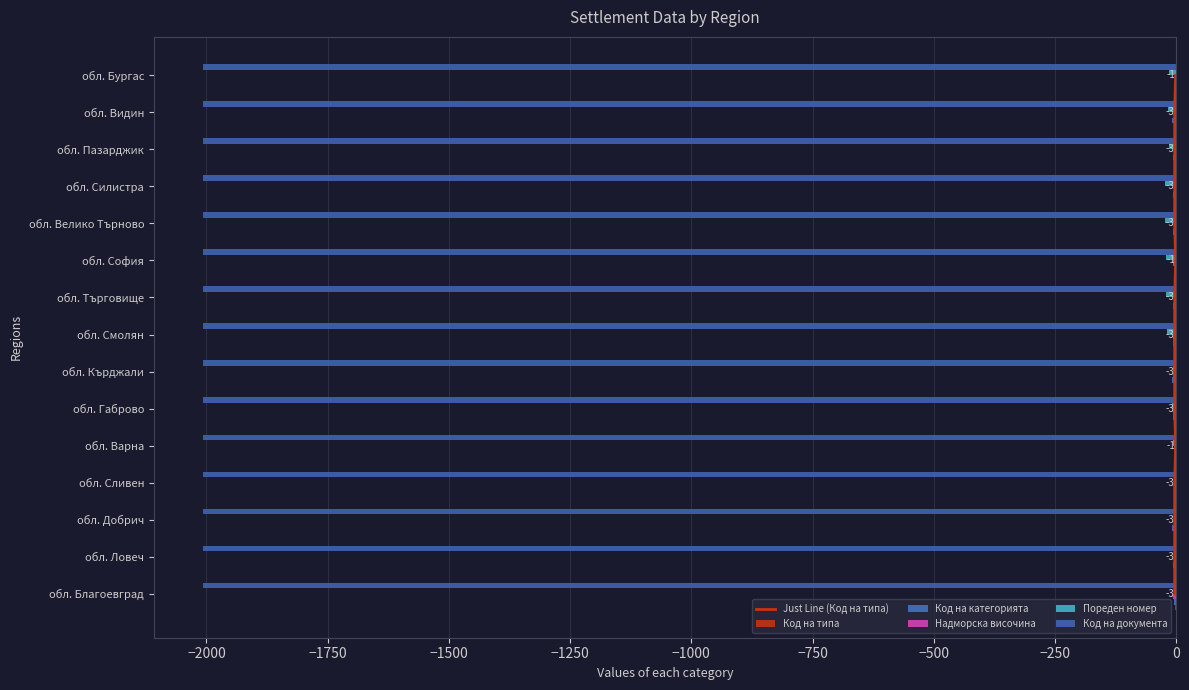

What is the difference between the maximum and minimum values in the Пореден номер series?

22.0